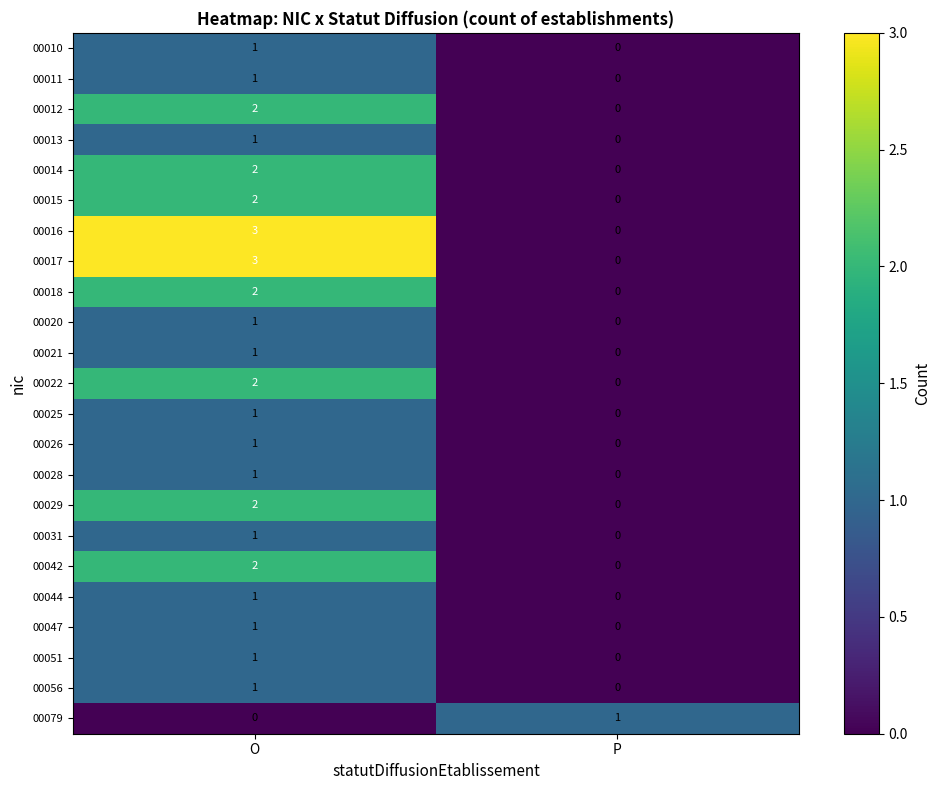

At which category is the sum across all series the highest?

O